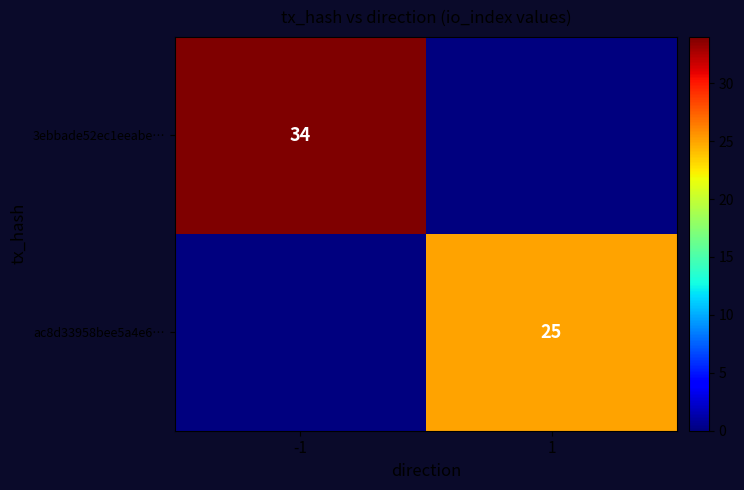

The value of 3ebbade52ec1eeabe… at -1 is 34. True or false?

True